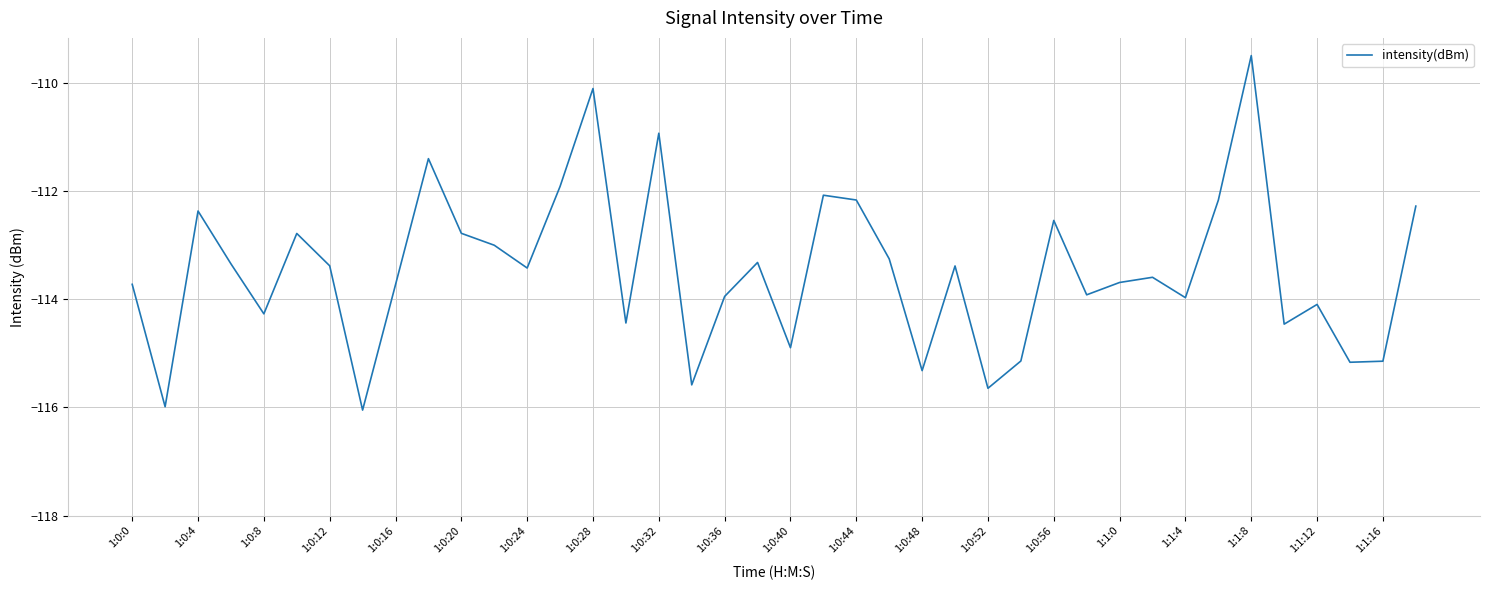

What is the smallest value displayed?

-116.1